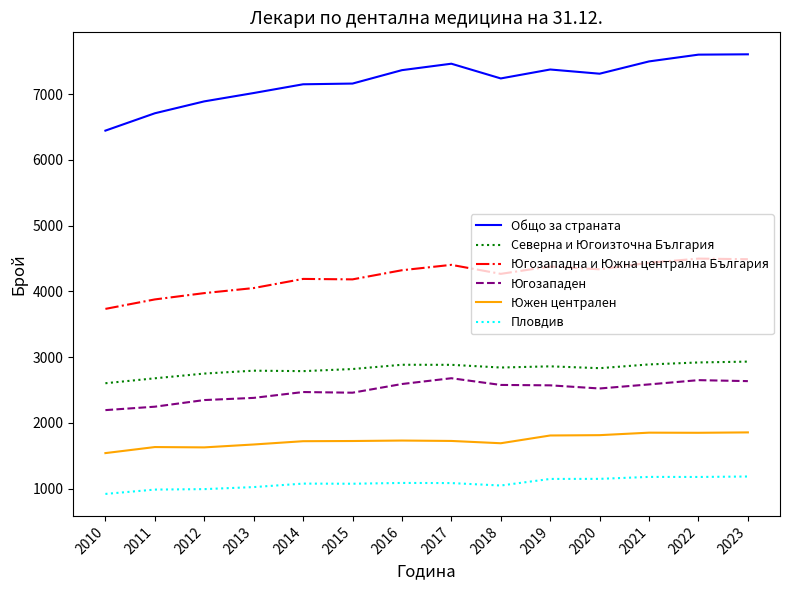

Does the chart have visible grid lines?

No